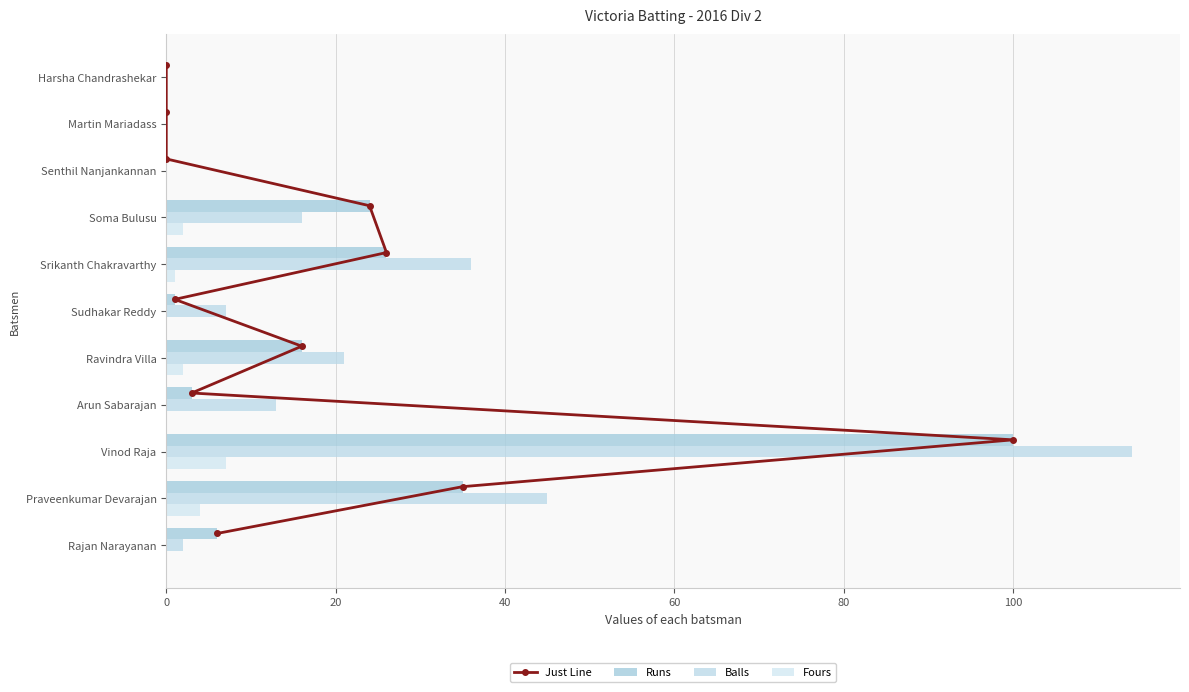

The value of Runs at Praveenkumar Devarajan is 52.4. True or false?

False